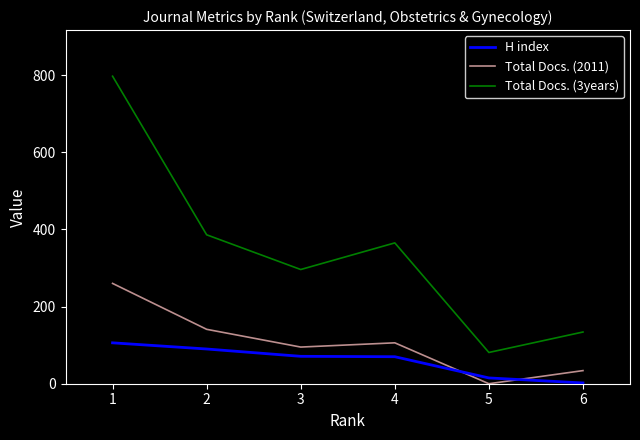

How many lines are shown in the chart?

3